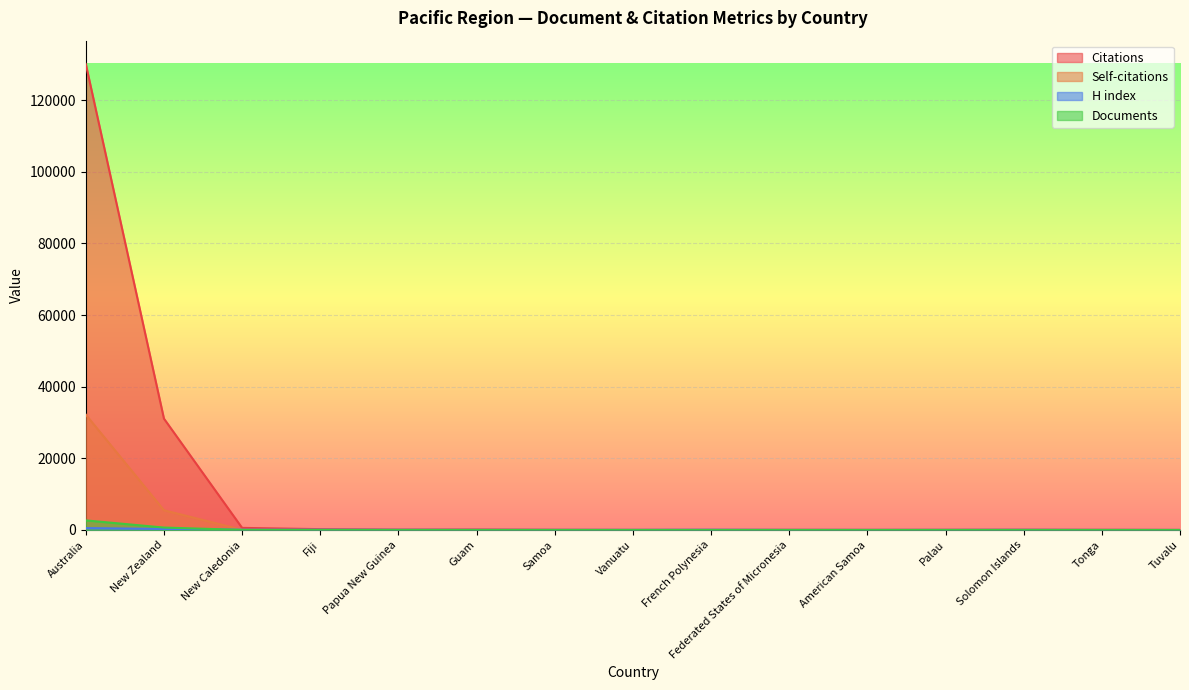

True or false: Citations has a value of 27 at American Samoa.

True